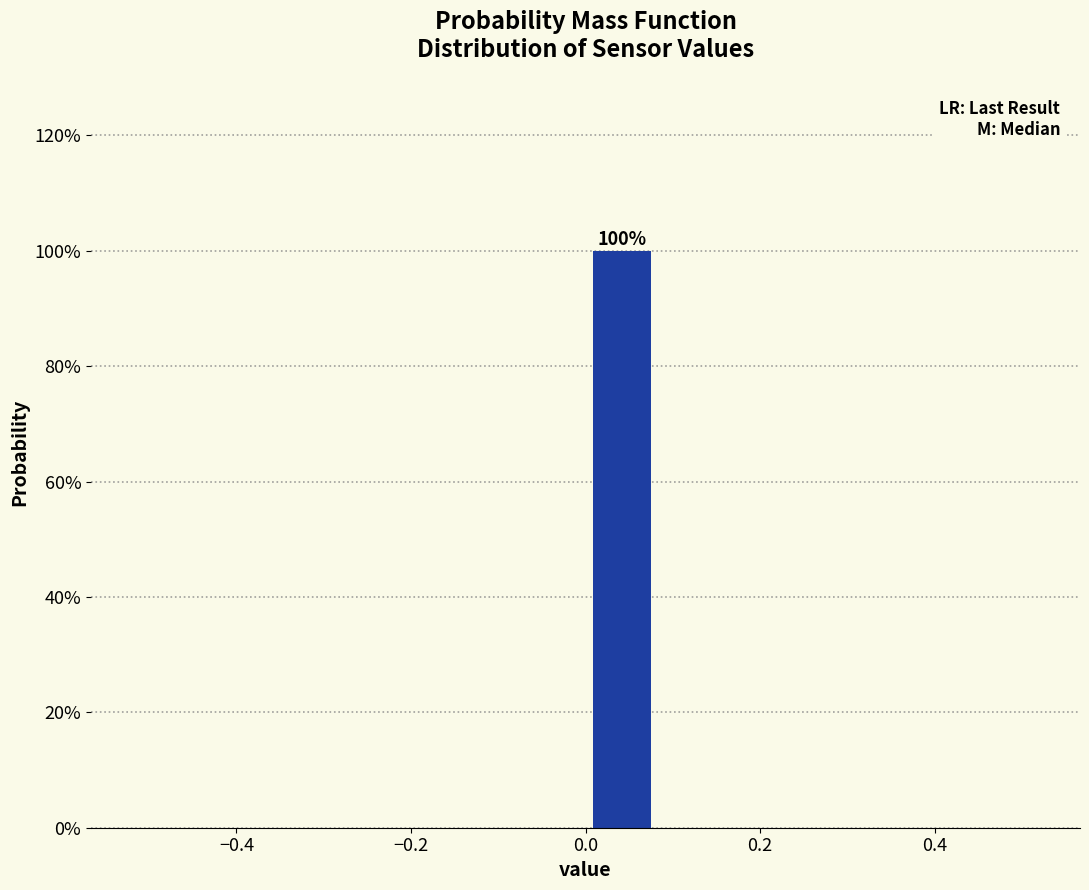

Over which range of the x-axis is the bar tallest?

0.00 to 0.08